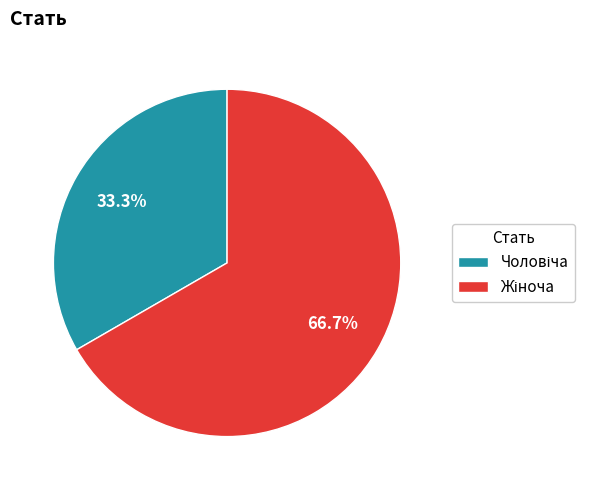

Does any single category account for the majority?

Yes